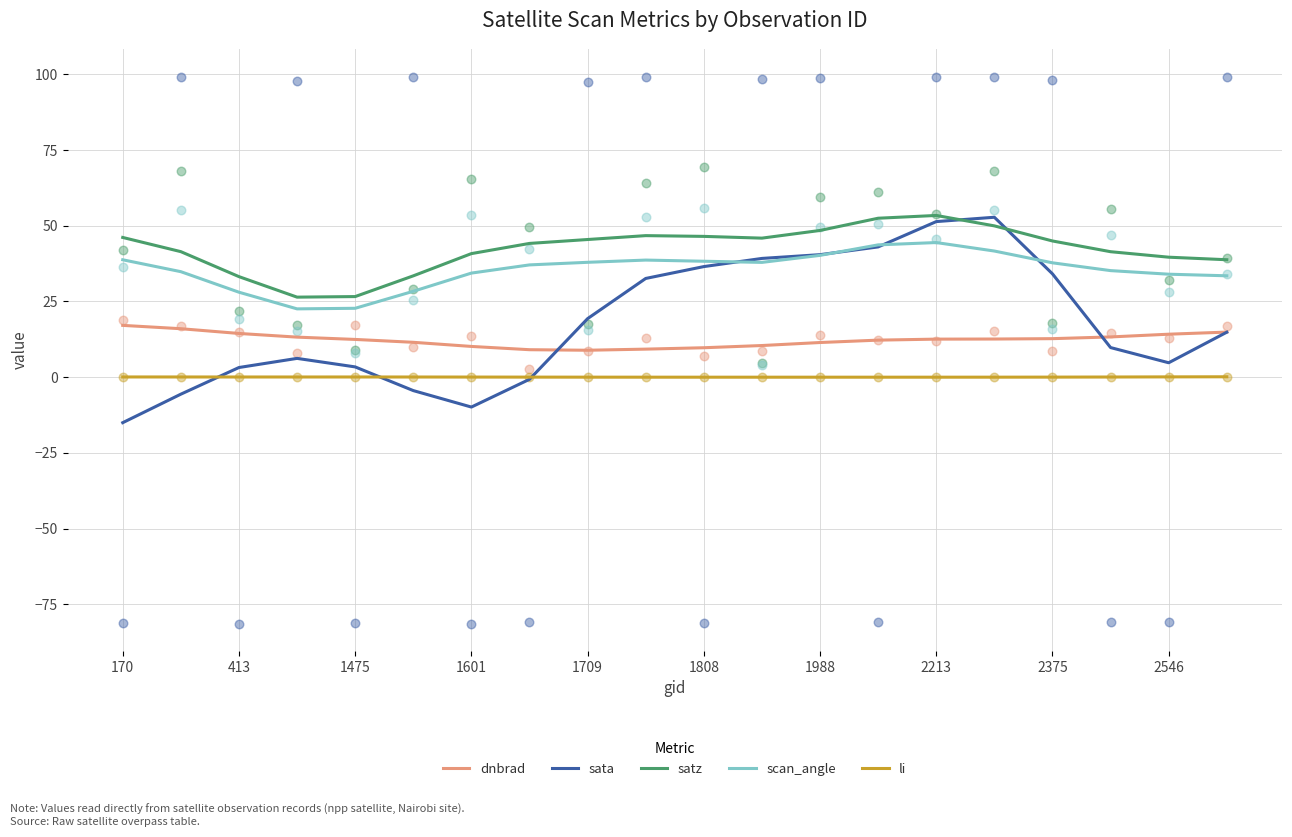

Is the value of sata at 1475 greater than the value of scan_angle at 1475?

No